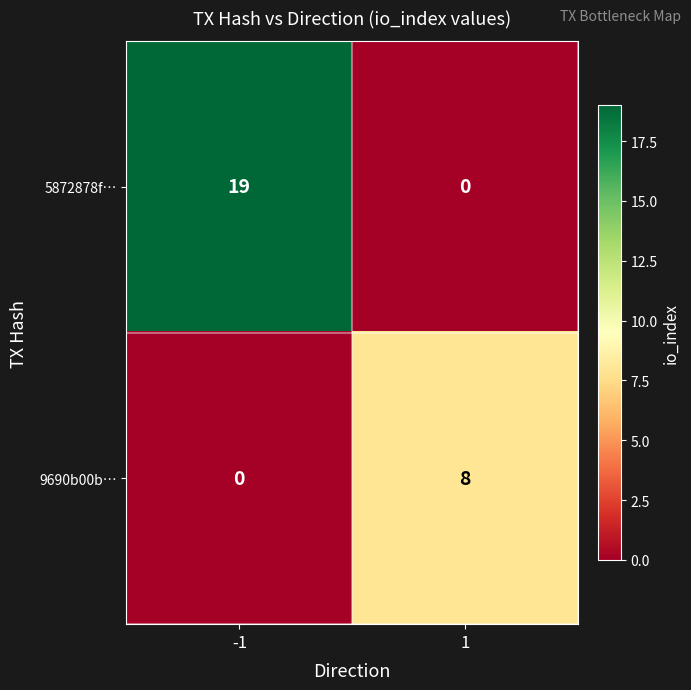

Reading left to right, what are all the values shown in this chart?

5872878f…: -1=19	1=0
9690b00b…: -1=0	1=8